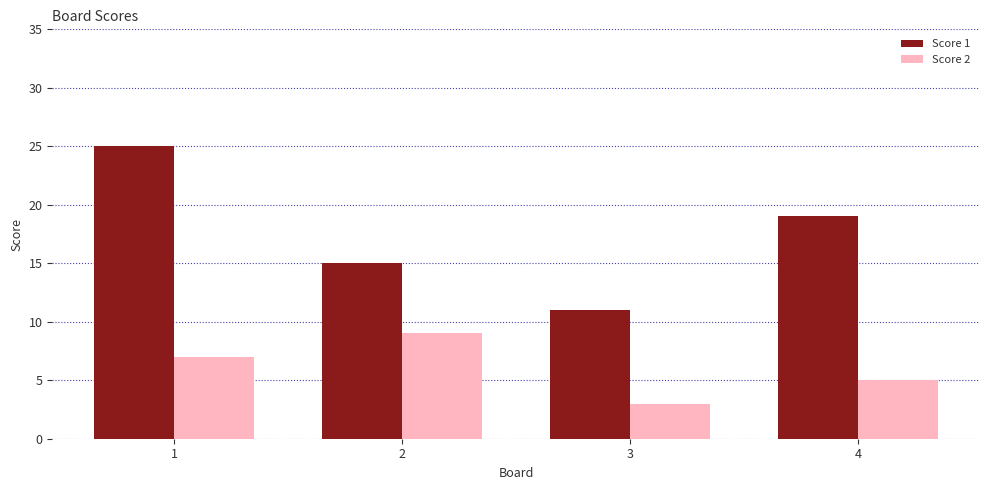

Which series changed the most between 1 and 3?

Score 1